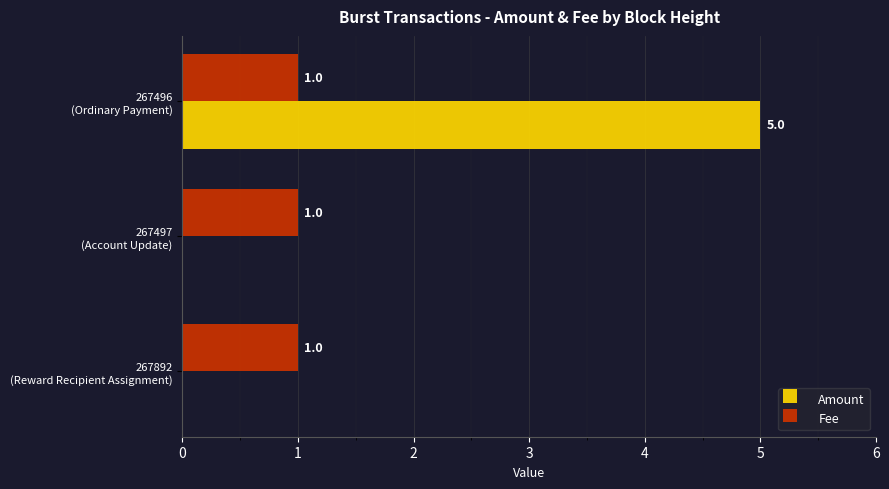

What is the average value of the Amount series?

2